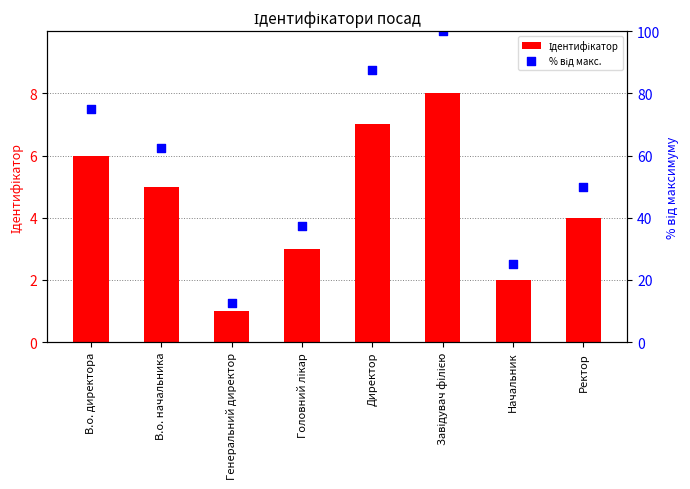

Which series contains the lowest Y value?

Ідентифікатор